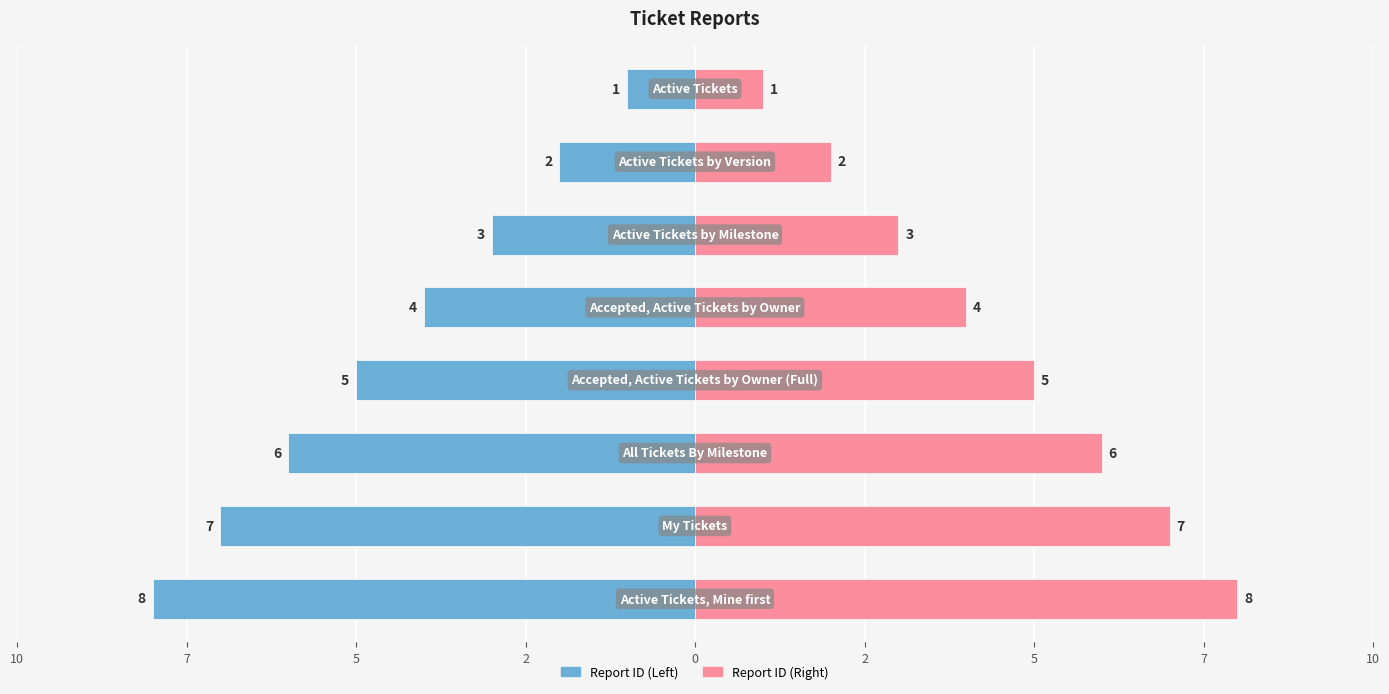

How many bars are there in total?

16